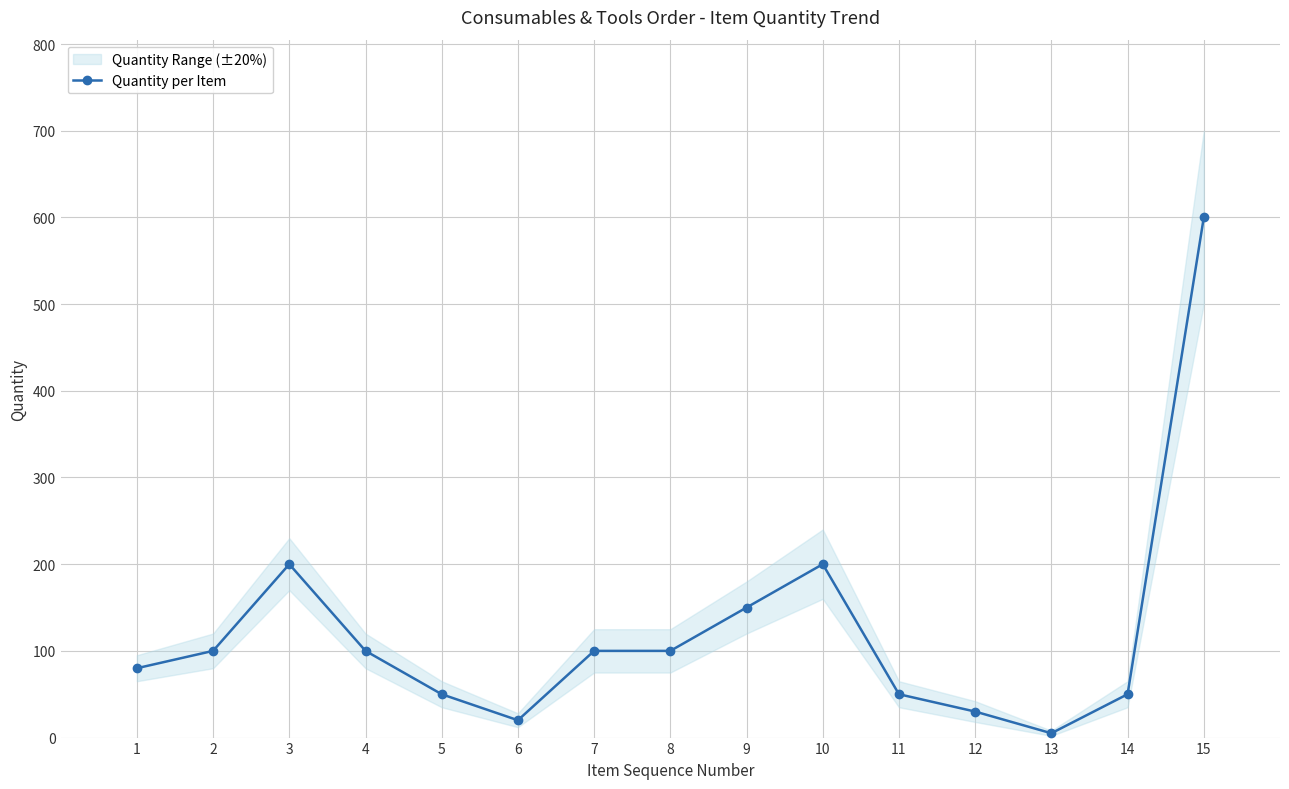

Reading right to left, extract all data points from this chart.

15=600	14=50	13=5	12=30	11=50	10=200	9=150	8=100	7=100	6=20	5=50	4=100	3=200	2=100	1=80